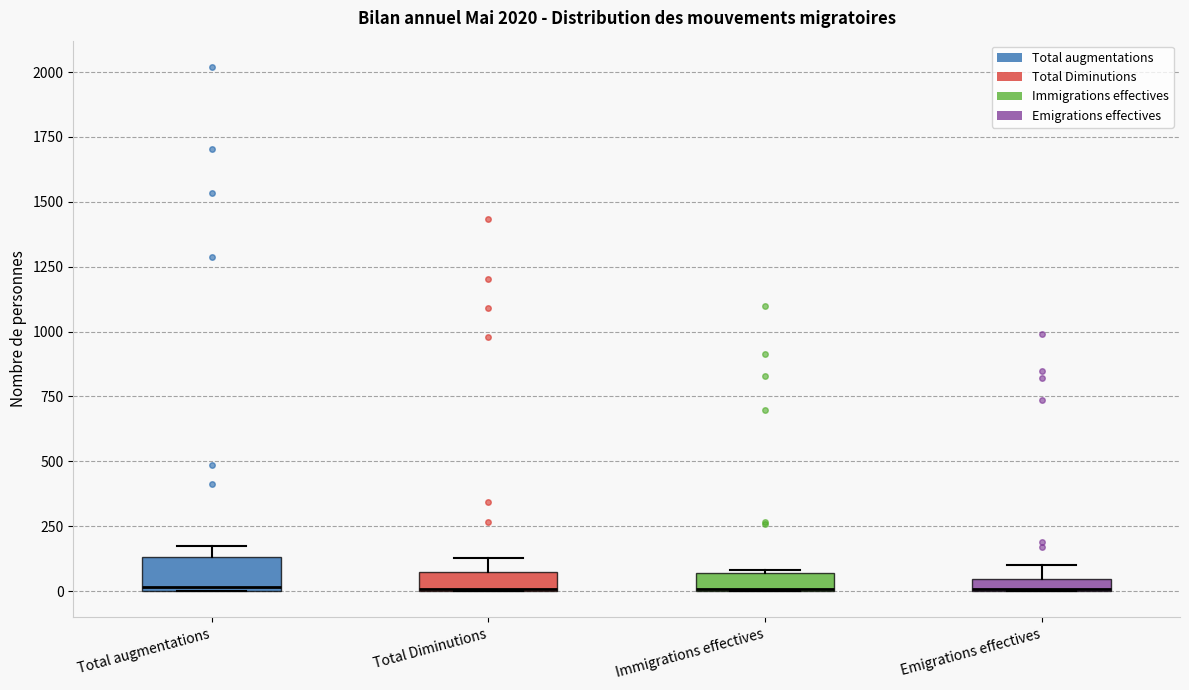

Which box is the tallest, from its lower edge to its upper edge?

Total augmentations